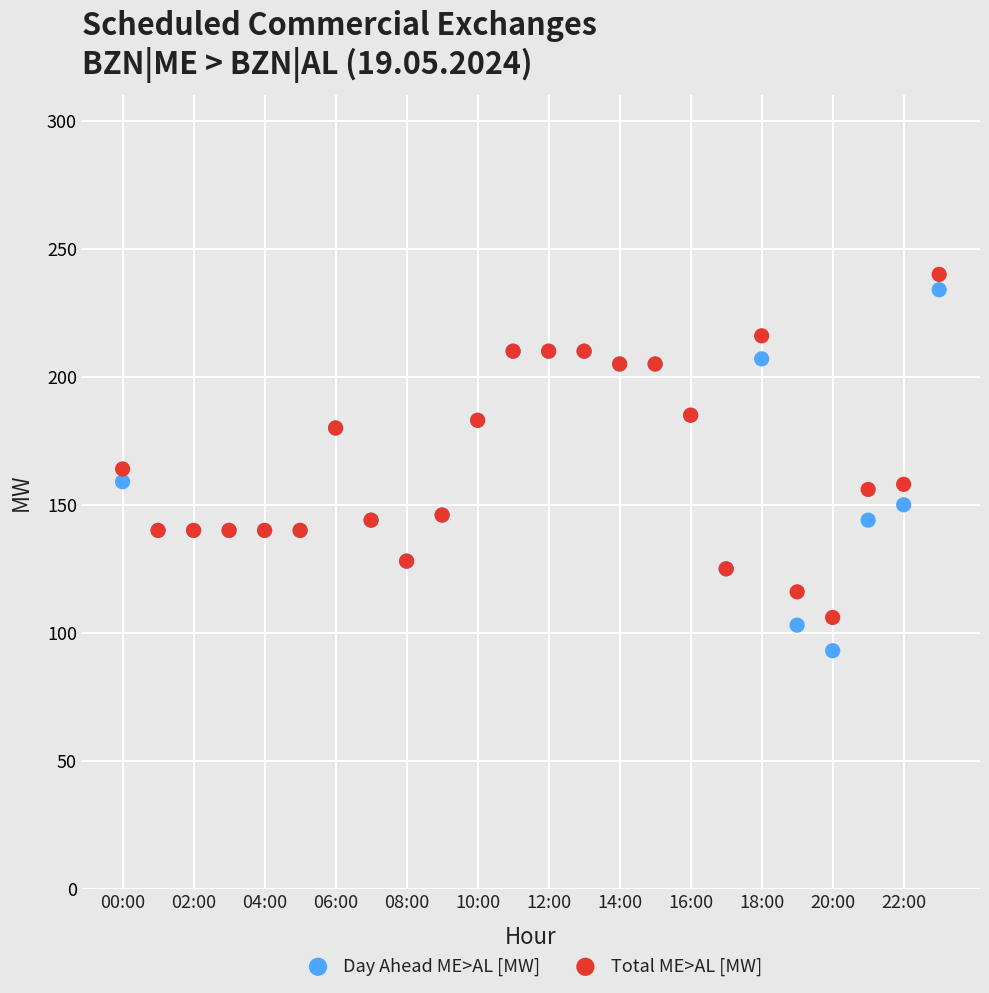

Which series contains the lowest Y value?

Day Ahead ME>AL [MW]